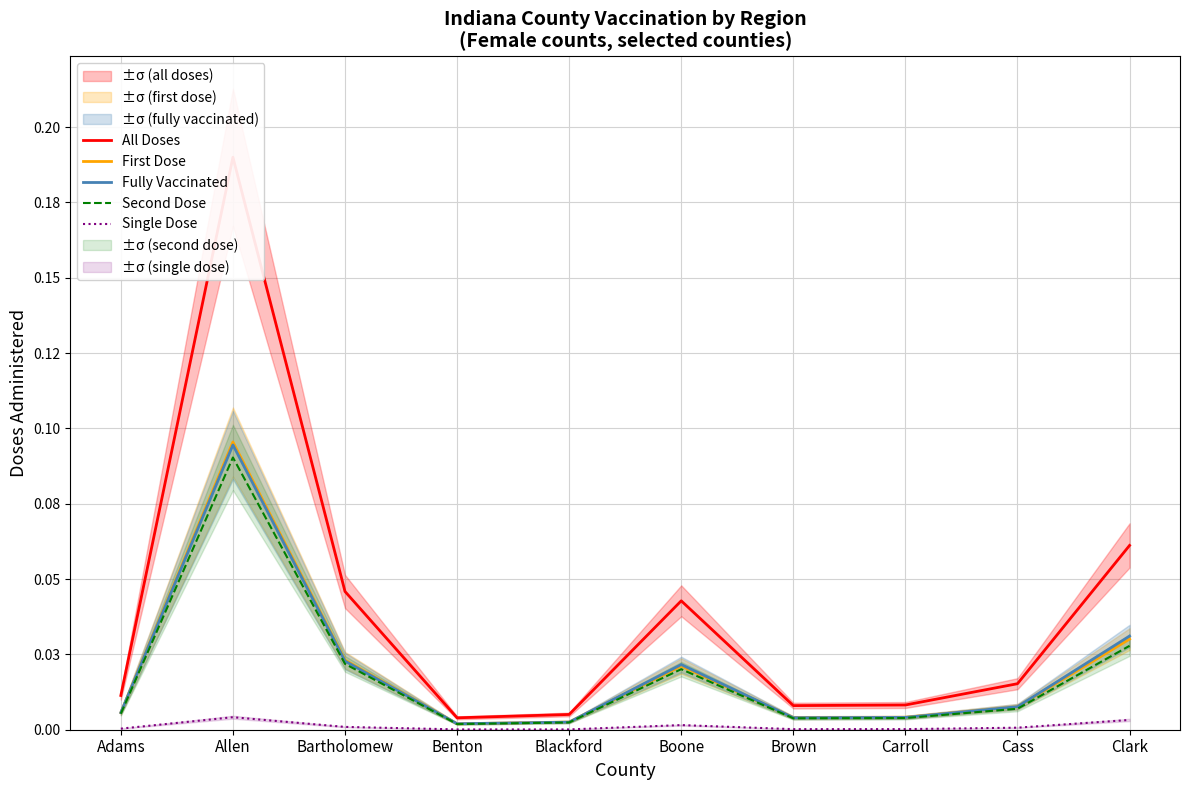

Reading left to right, extract all data points from this chart.

All Doses: Adams=0.0	Allen=0.2	Bartholomew=0.0	Benton=0.0	Blackford=0.0	Boone=0.0	Brown=0.0	Carroll=0.0	Cass=0.0	Clark=0.1
First Dose: Adams=0.0	Allen=0.1	Bartholomew=0.0	Benton=0.0	Blackford=0.0	Boone=0.0	Brown=0.0	Carroll=0.0	Cass=0.0	Clark=0.0
Fully Vaccinated: Adams=0.0	Allen=0.1	Bartholomew=0.0	Benton=0.0	Blackford=0.0	Boone=0.0	Brown=0.0	Carroll=0.0	Cass=0.0	Clark=0.0
Second Dose: Adams=0.0	Allen=0.1	Bartholomew=0.0	Benton=0.0	Blackford=0.0	Boone=0.0	Brown=0.0	Carroll=0.0	Cass=0.0	Clark=0.0
Single Dose: Adams=0.0	Allen=0.0	Bartholomew=0.0	Benton=0.0	Blackford=0.0	Boone=0.0	Brown=0.0	Carroll=0.0	Cass=0.0	Clark=0.0